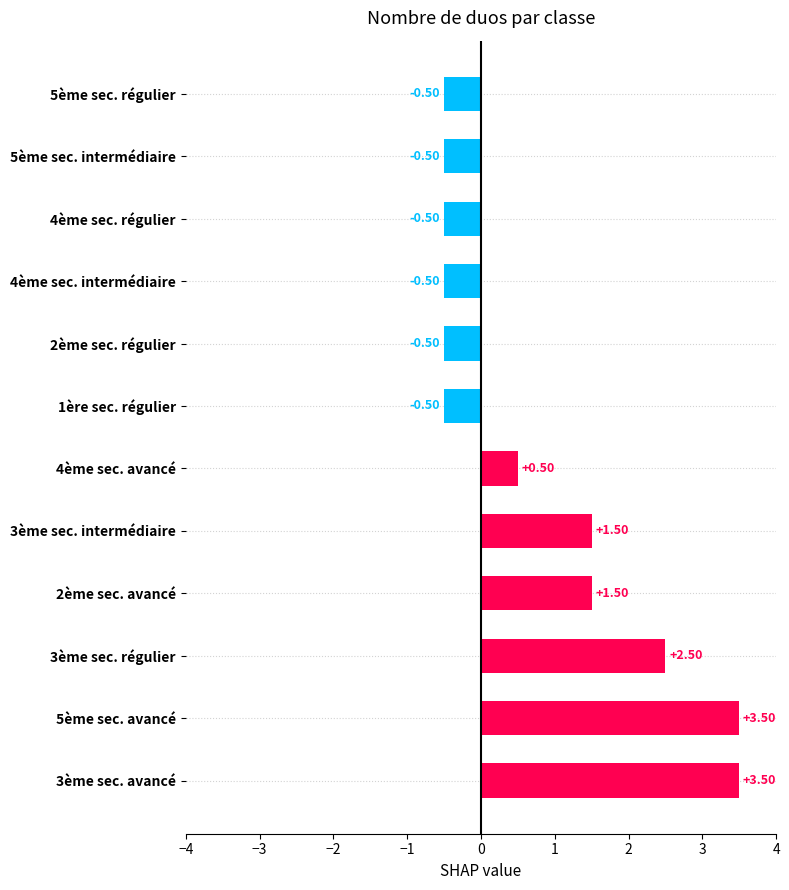

What is the average value?

0.8